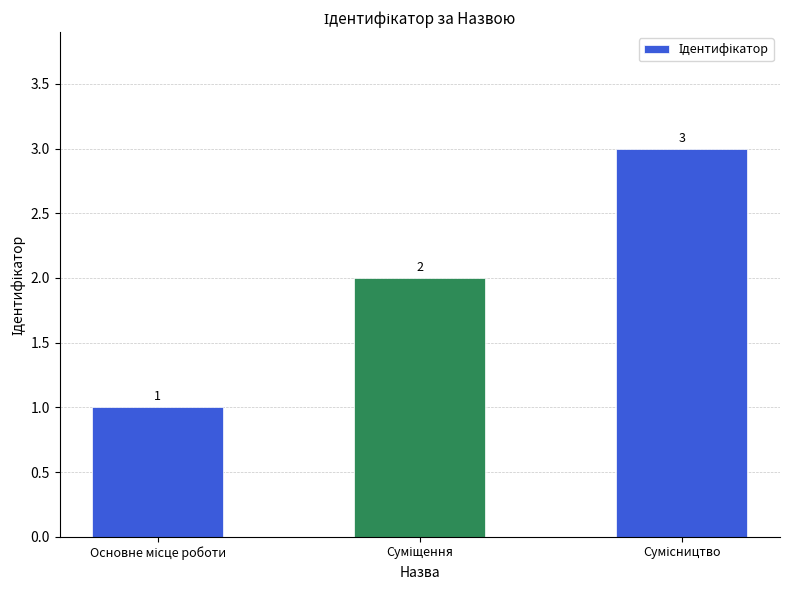

What is the value of the 1st bar from the left?

1